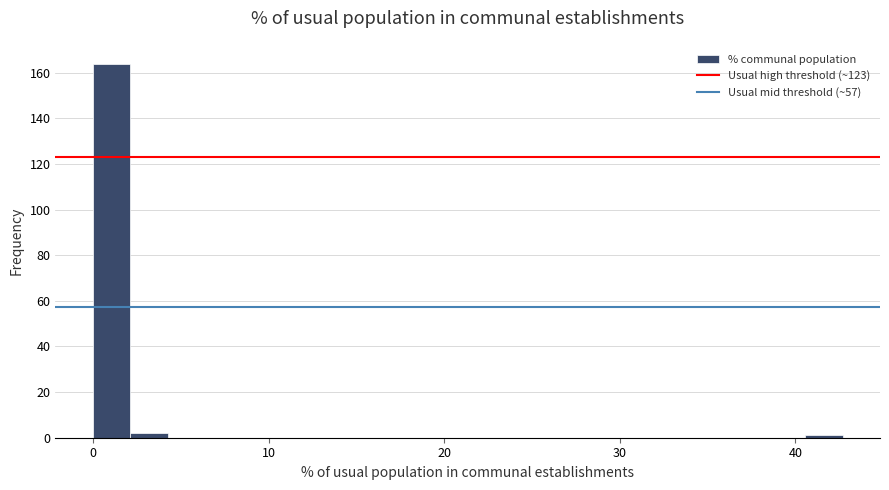

Read against the x-axis, roughly where is the centre of the tallest bar?

1